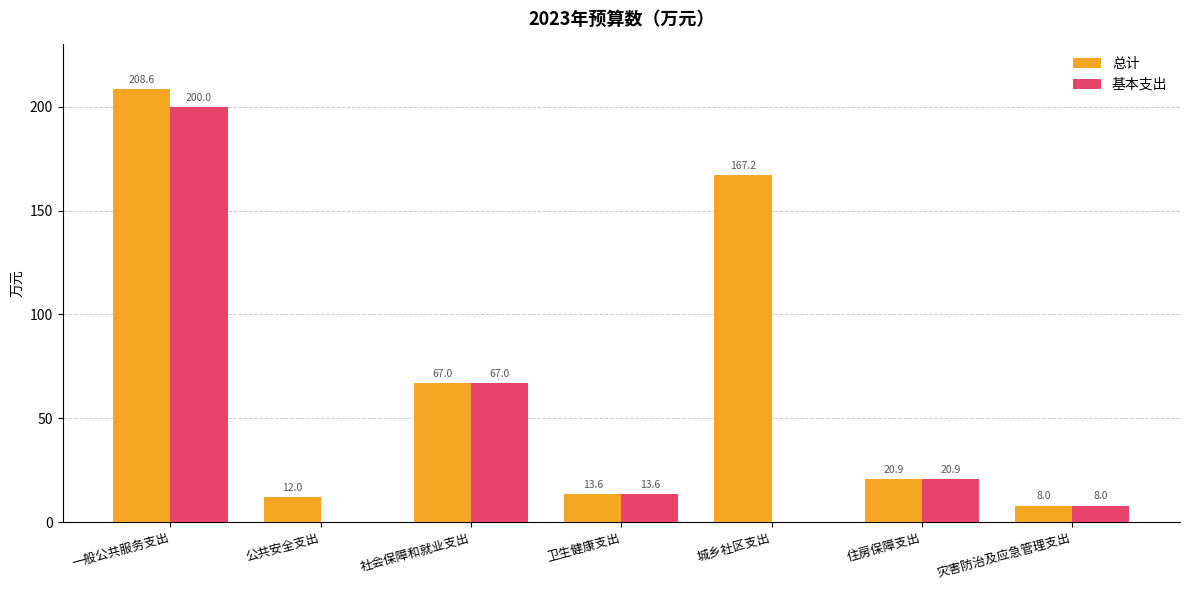

Reading right to left, what are all the values shown in this chart?

总计: 灾害防治及应急管理支出=8.0	住房保障支出=20.9	城乡社区支出=167.2	卫生健康支出=13.6	社会保障和就业支出=67.0	公共安全支出=12.0	一般公共服务支出=208.6
基本支出: 灾害防治及应急管理支出=8.0	住房保障支出=20.9	城乡社区支出=0.0	卫生健康支出=13.6	社会保障和就业支出=67.0	公共安全支出=0.0	一般公共服务支出=200.0